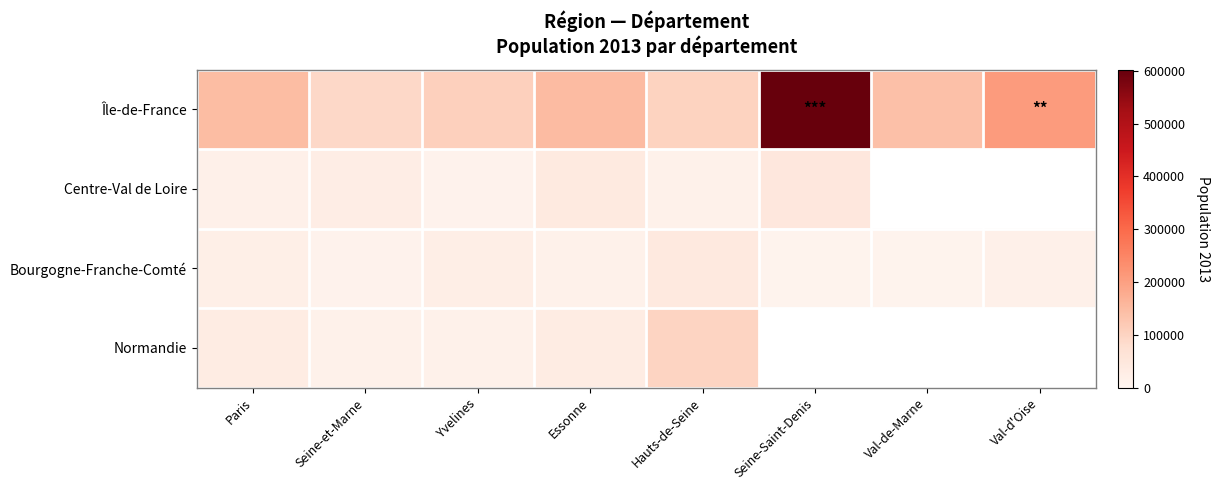

Which series has the largest total across all categories?

Île-de-France